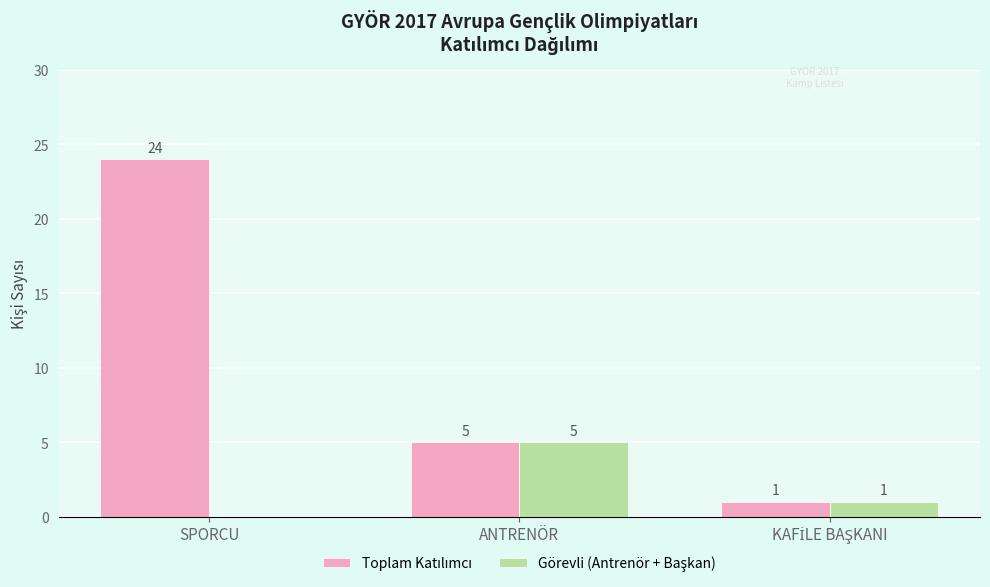

What is the total value across all series at ANTRENÖR?

10